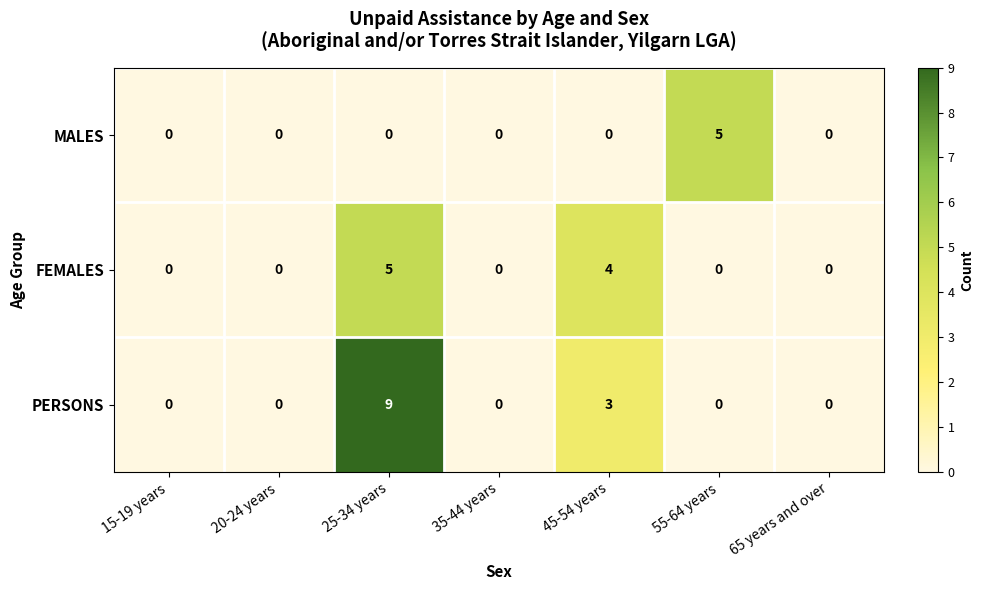

Which category has the highest value across all series?

25-34 years